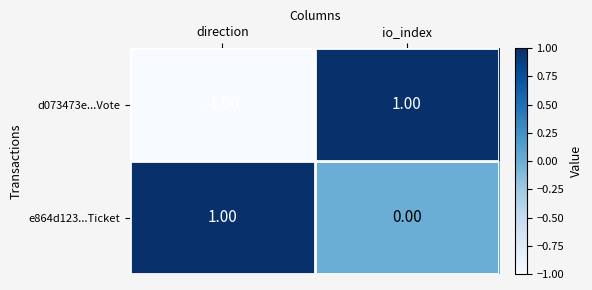

Which series has the largest total across all categories?

e864d123...Ticket